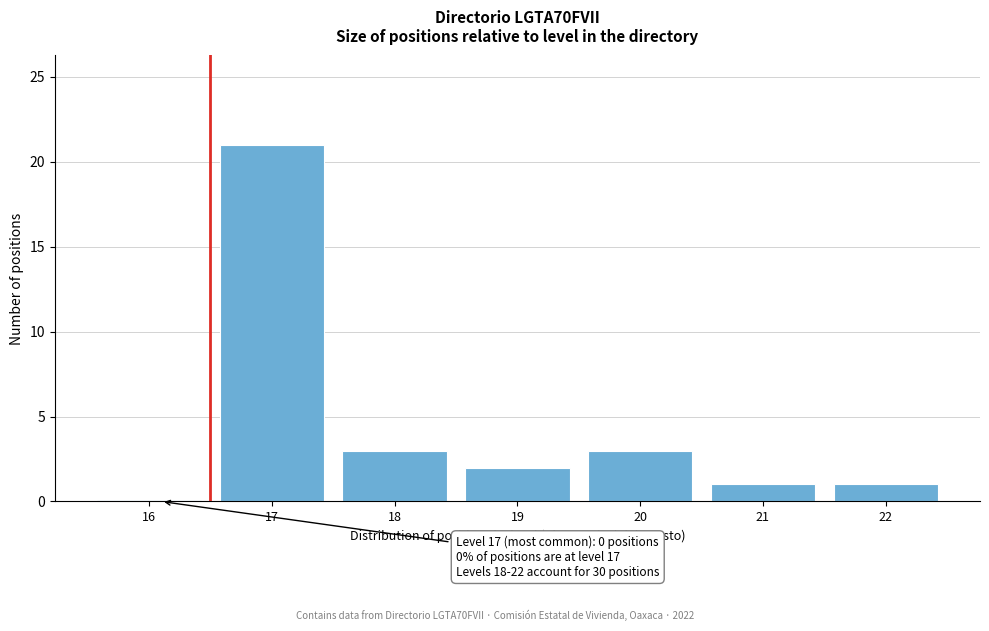

Reading right to left, list all the values displayed in this chart.

22=1	21=1	20=3	19=2	18=3	17=21	16=0